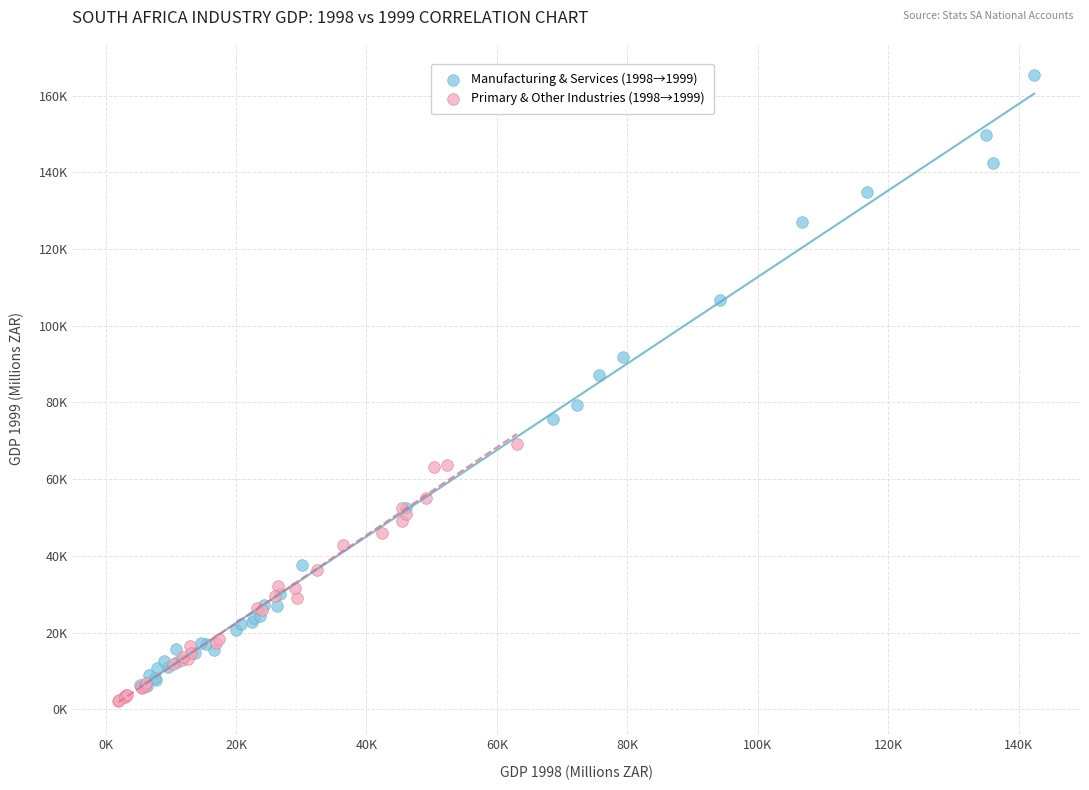

What are all the series names shown in the legend?

Manufacturing & Services (1998→1999), Primary & Other Industries (1998→1999)